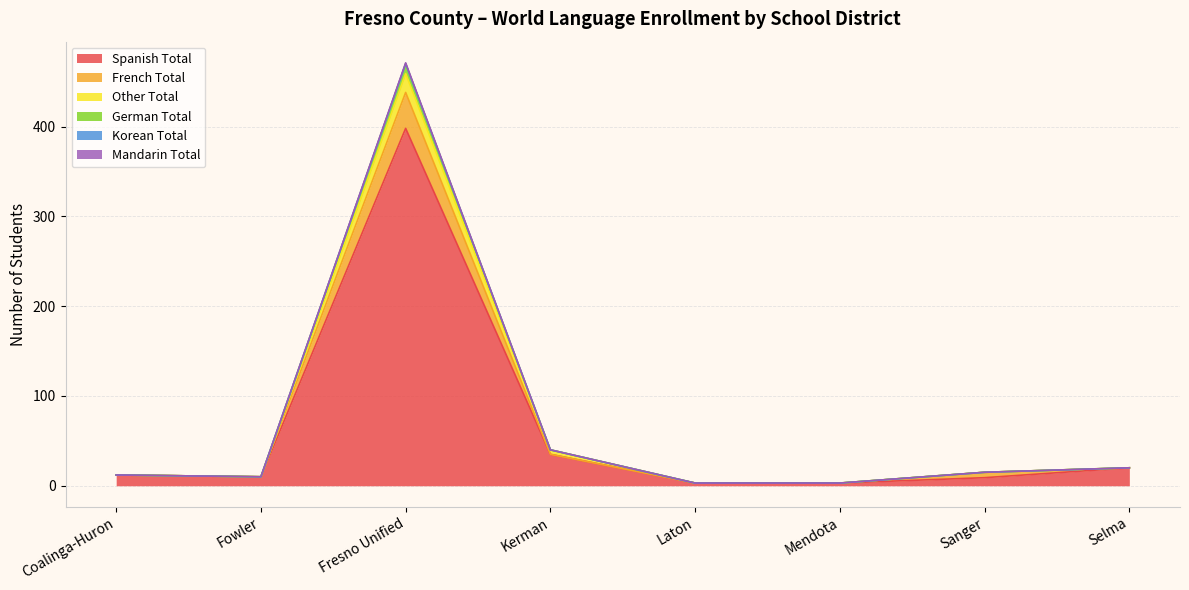

Does the chart display data point markers on the line(s)?

No